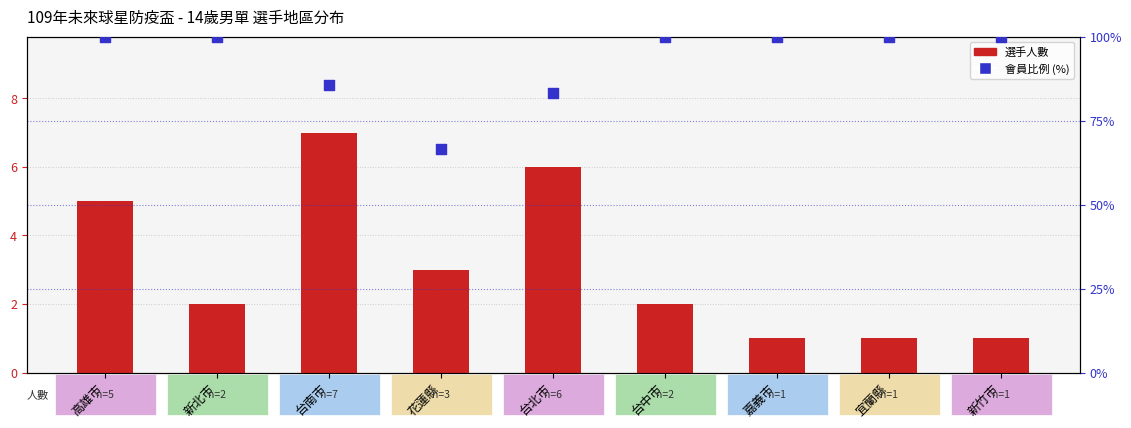

Which series has the largest total across all categories?

會員比例 (%)